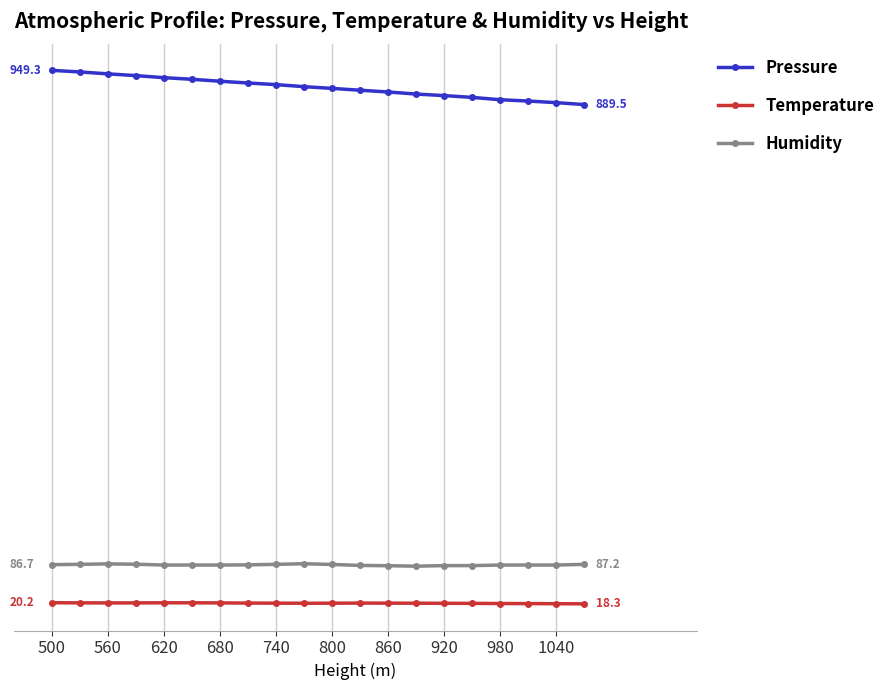

Which series has the largest range (max minus min)?

Pressure